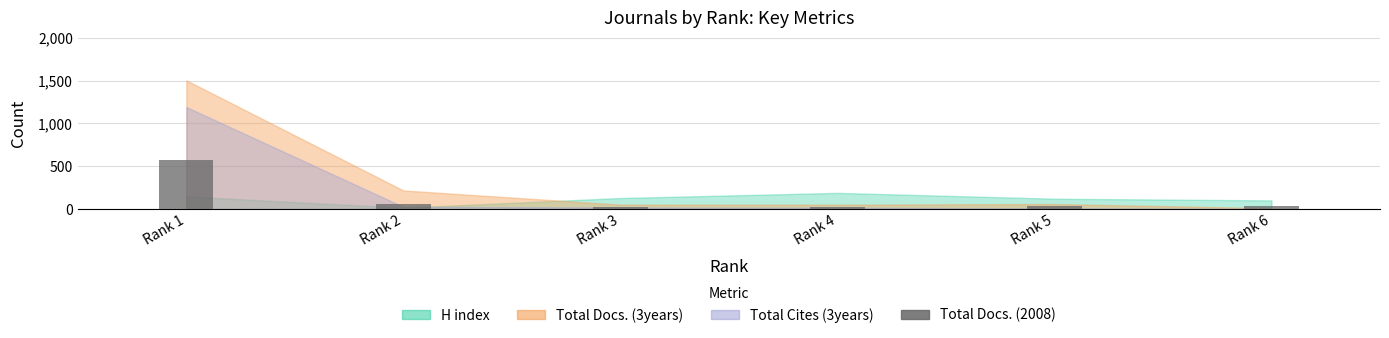

What is the change in value from Rank 1 to Rank 2?

-516